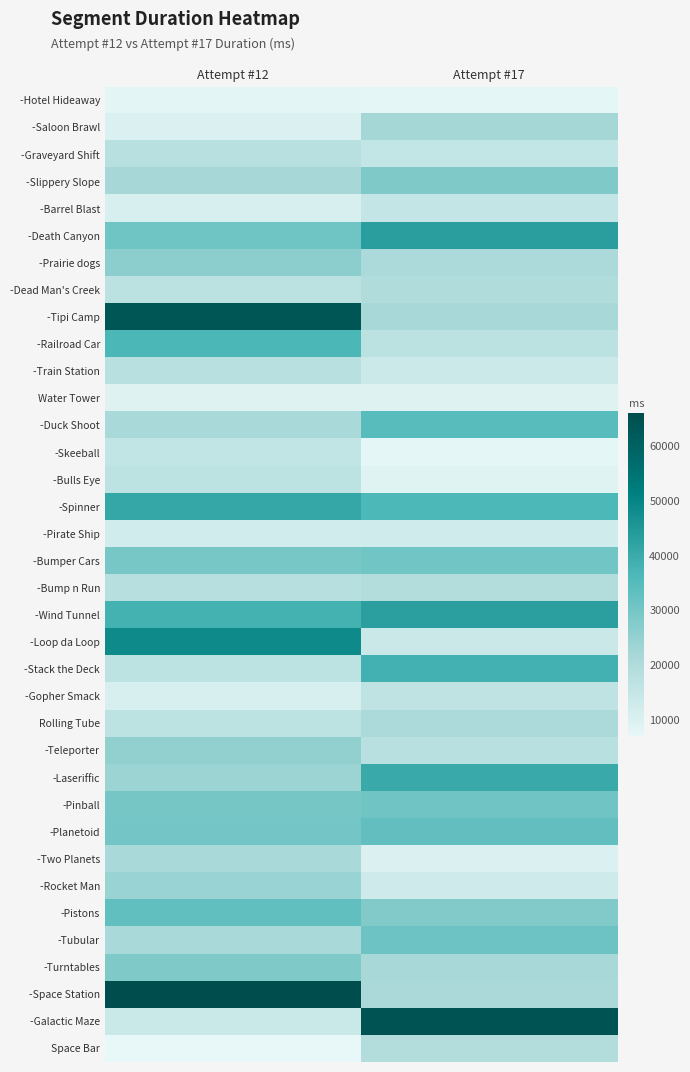

Reading right to left, transcribe all the data shown in this chart.

-Hotel Hideaway: Attempt #17=7592	Attempt #12=8048
-Saloon Brawl: Attempt #17=22111	Attempt #12=9978
-Graveyard Shift: Attempt #17=15646	Attempt #12=17756
-Slippery Slope: Attempt #17=28342	Attempt #12=21841
-Barrel Blast: Attempt #17=15434	Attempt #12=10813
-Death Canyon: Attempt #17=43088	Attempt #12=30856
-Prairie dogs: Attempt #17=20734	Attempt #12=26416
-Dead Man's Creek: Attempt #17=19887	Attempt #12=17275
-Tipi Camp: Attempt #17=21581	Attempt #12=63801
-Railroad Car: Attempt #17=17298	Attempt #12=36790
-Train Station: Attempt #17=13510	Attempt #12=17734
Water Tower: Attempt #17=9285	Attempt #12=9149
-Duck Shoot: Attempt #17=34553	Attempt #12=21119
-Skeeball: Attempt #17=7555	Attempt #12=15820
-Bulls Eye: Attempt #17=9015	Attempt #12=17010
-Spinner: Attempt #17=36507	Attempt #12=40962
-Pirate Ship: Attempt #17=12670	Attempt #12=12206
-Bumper Cars: Attempt #17=30375	Attempt #12=29636
-Bump n Run: Attempt #17=19232	Attempt #12=18207
-Wind Tunnel: Attempt #17=42854	Attempt #12=38190
-Loop da Loop: Attempt #17=13936	Attempt #12=48446
-Stack the Deck: Attempt #17=38254	Attempt #12=16984
-Gopher Smack: Attempt #17=16431	Attempt #12=10756
Rolling Tube: Attempt #17=20797	Attempt #12=17010
-Teleporter: Attempt #17=18071	Attempt #12=25363
-Laseriffic: Attempt #17=40367	Attempt #12=23687
-Pinball: Attempt #17=30694	Attempt #12=29739
-Planetoid: Attempt #17=33034	Attempt #12=30270
-Two Planets: Attempt #17=9855	Attempt #12=21300
-Rocket Man: Attempt #17=12803	Attempt #12=24017
-Pistons: Attempt #17=27915	Attempt #12=33130
-Tubular: Attempt #17=31278	Attempt #12=21256
-Turntables: Attempt #17=21346	Attempt #12=28369
-Space Station: Attempt #17=21083	Attempt #12=66138
-Galactic Maze: Attempt #17=64236	Attempt #12=14106
Space Bar: Attempt #17=19203	Attempt #12=7026